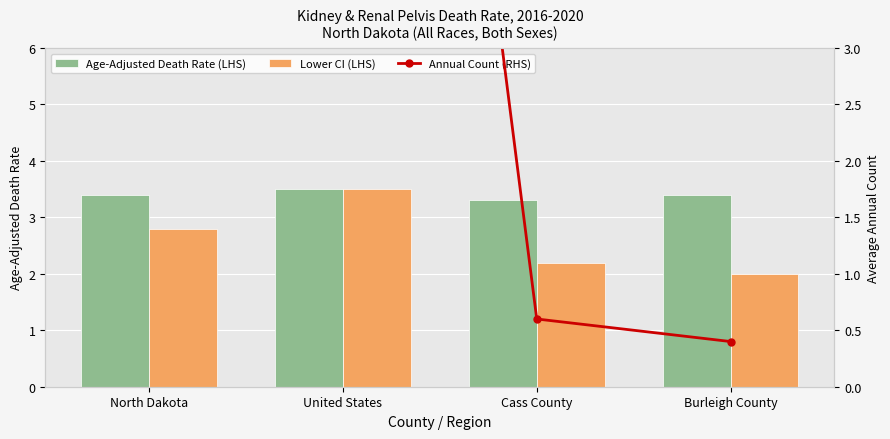

Reading left to right, list all the values displayed in this chart.

Age-Adjusted Death Rate (LHS): North Dakota=3.4	United States=3.5	Cass County=3.3	Burleigh County=3.4
Lower CI (LHS): North Dakota=2.8	United States=3.5	Cass County=2.2	Burleigh County=2.0
Annual Count (RHS): North Dakota=3.1	United States=14.1	Cass County=0.6	Burleigh County=0.4